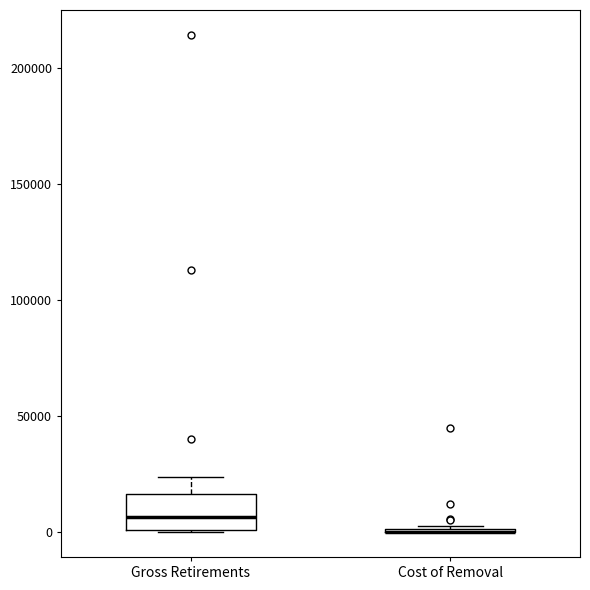

Reading left to right, transcribe this box plot: for each box, give where its median line is, the range the box spans, and where its two whiskers end, as read against the y-axis. The values are not printed on the chart, so give them approximately, as read against the axis.

Gross Retirements: median 5000, box 0 to 15000, whiskers 0 to 25000
Cost of Removal: box collapsed to a line at 0, whiskers 0 to 5000